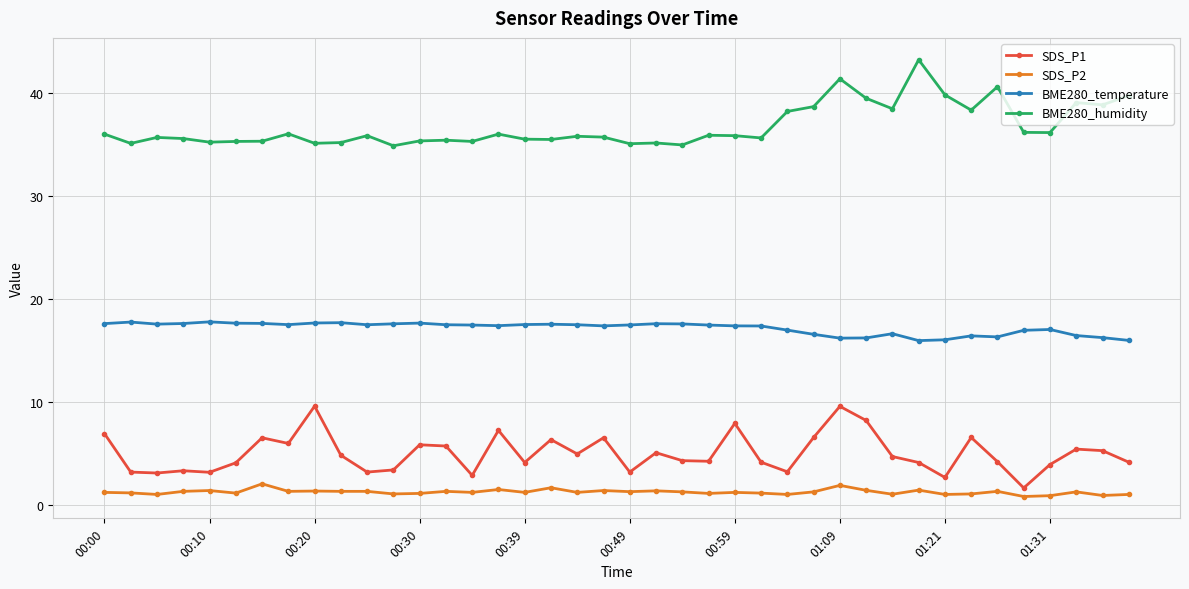

What is the value of the BME280_temperature point at the 37th from the left?

17.0